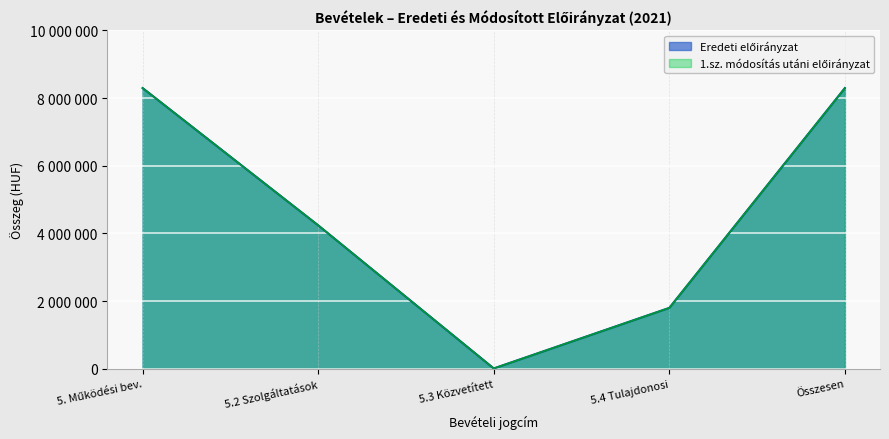

Which series has the largest range (max minus min)?

Eredeti előirányzat